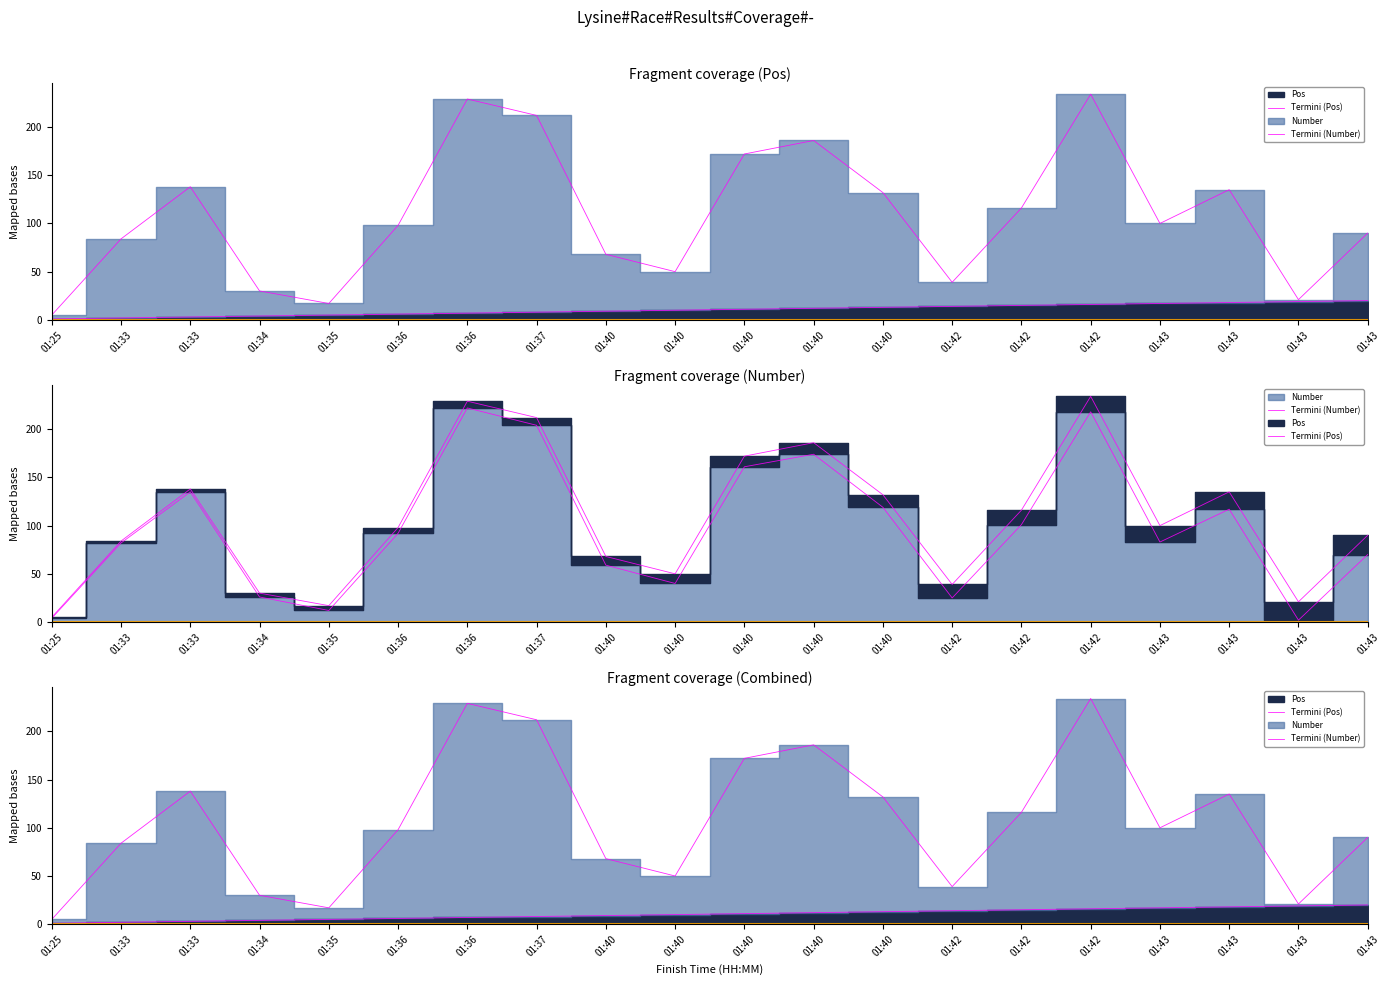

Where is Pos nearest to the value 10?

01:40